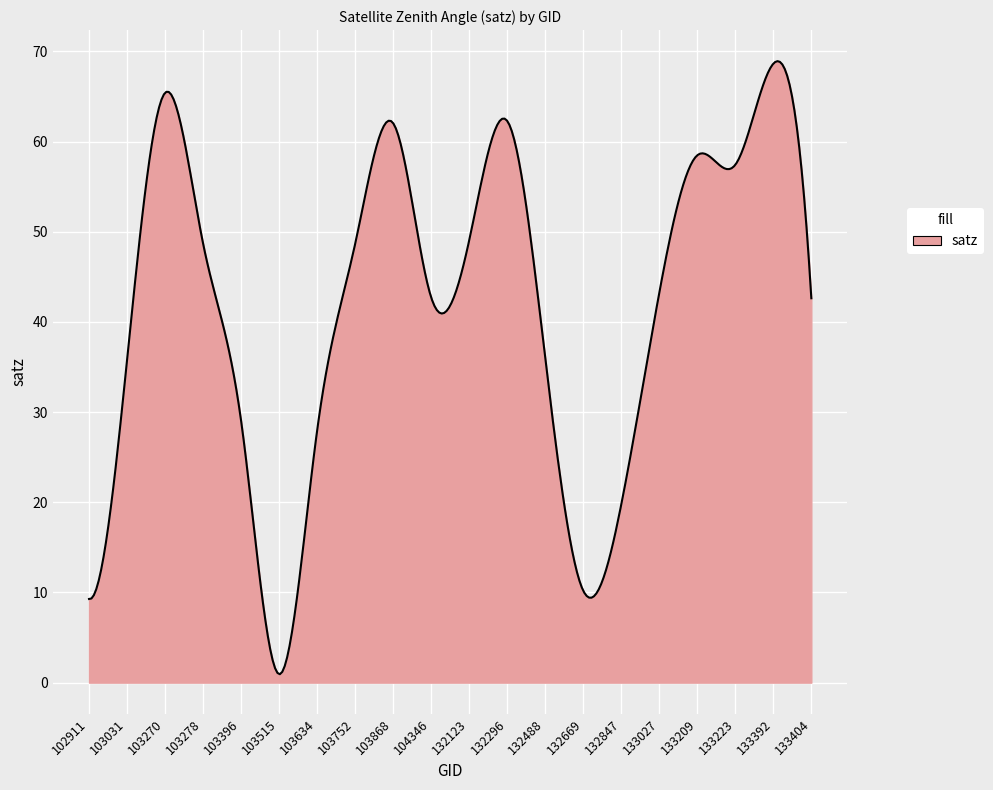

What is the greatest value displayed?

68.9